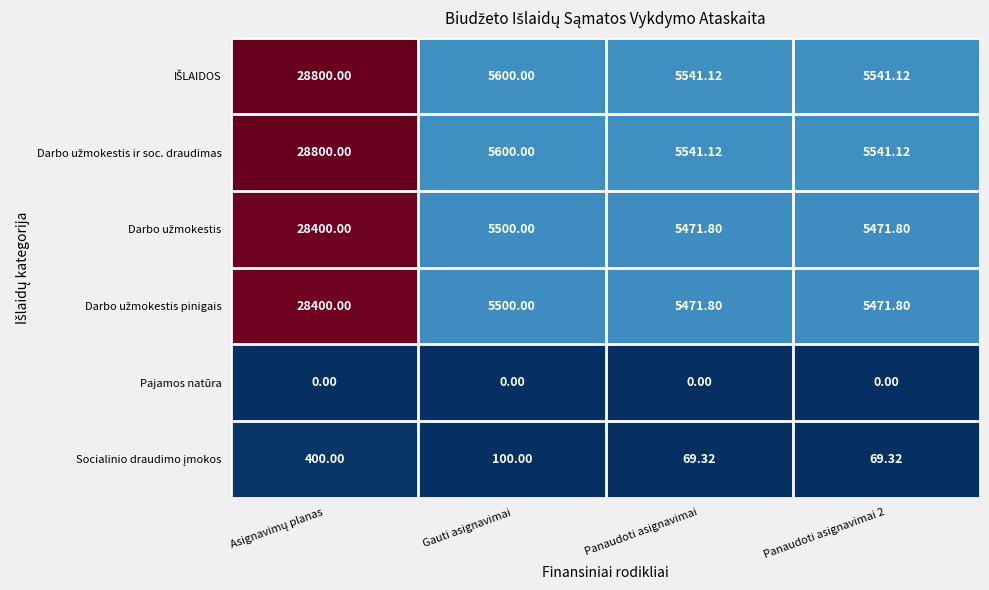

Which series changed the most between Asignavimų planas and Gauti asignavimai?

IŠLAIDOS